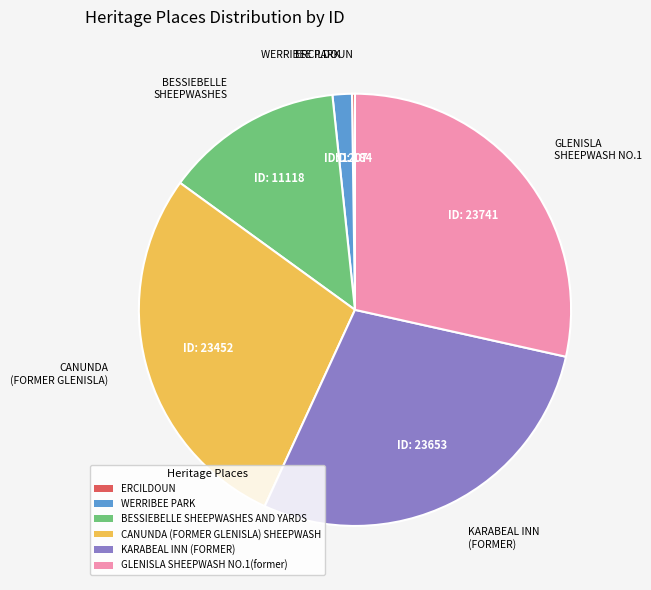

Is there any slice that represents more than half of the pie?

No